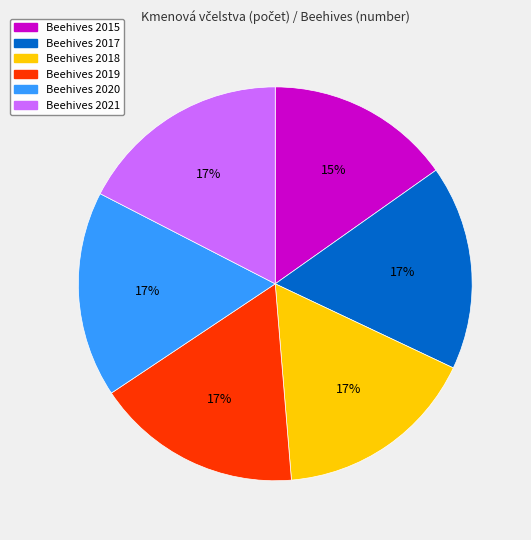

To the nearest percent, what is the average slice percentage?

17%